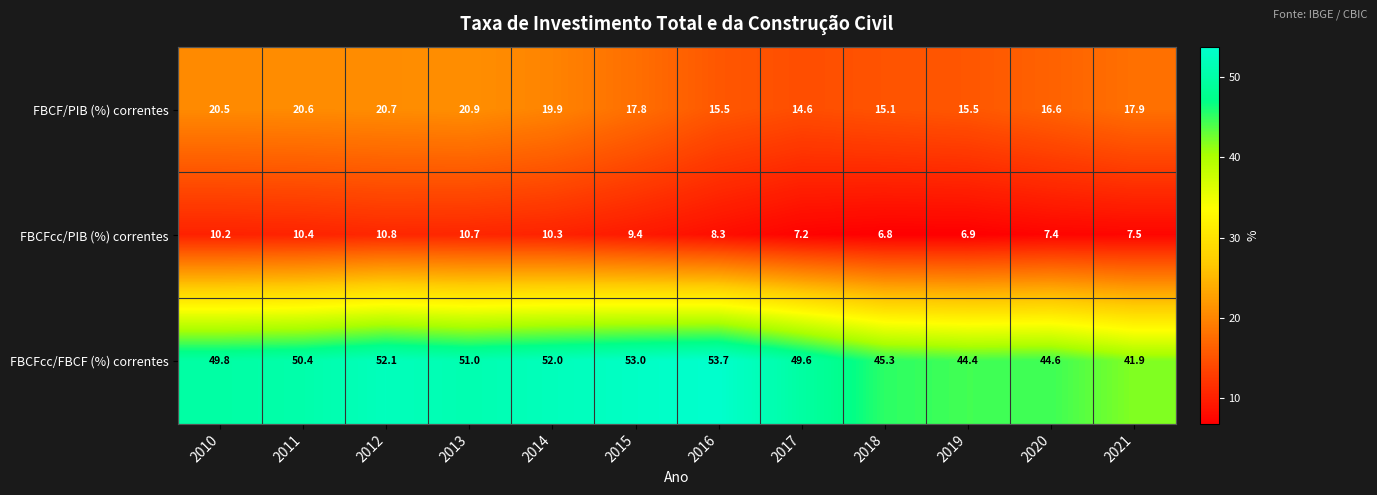

What is the minimum value shown in the chart?

6.8